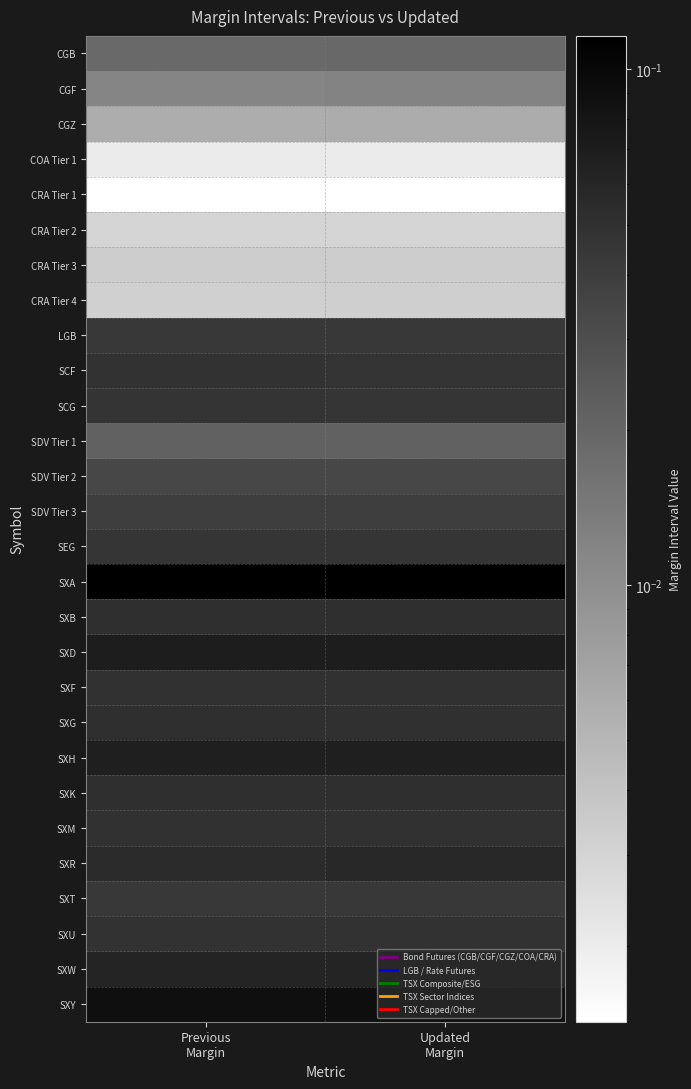

At how many categories does at least one series exceed 0?

2